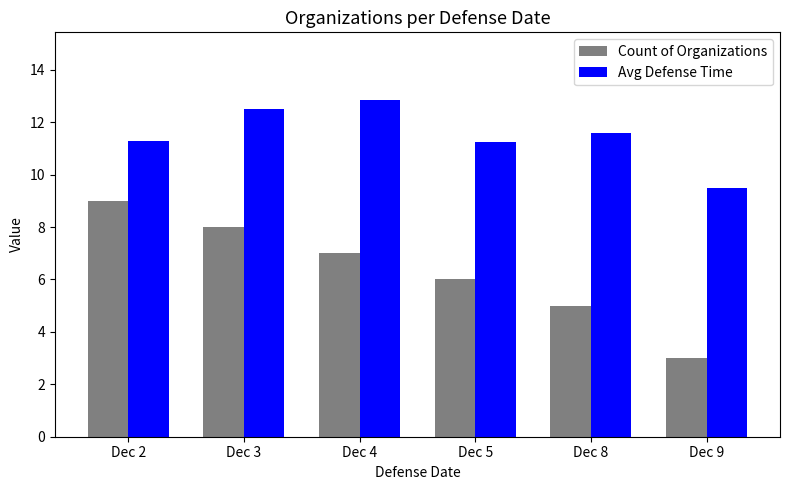

Rank the categories by Count of Organizations value from lowest to highest.

Dec 9, Dec 8, Dec 5, Dec 4, Dec 3, Dec 2